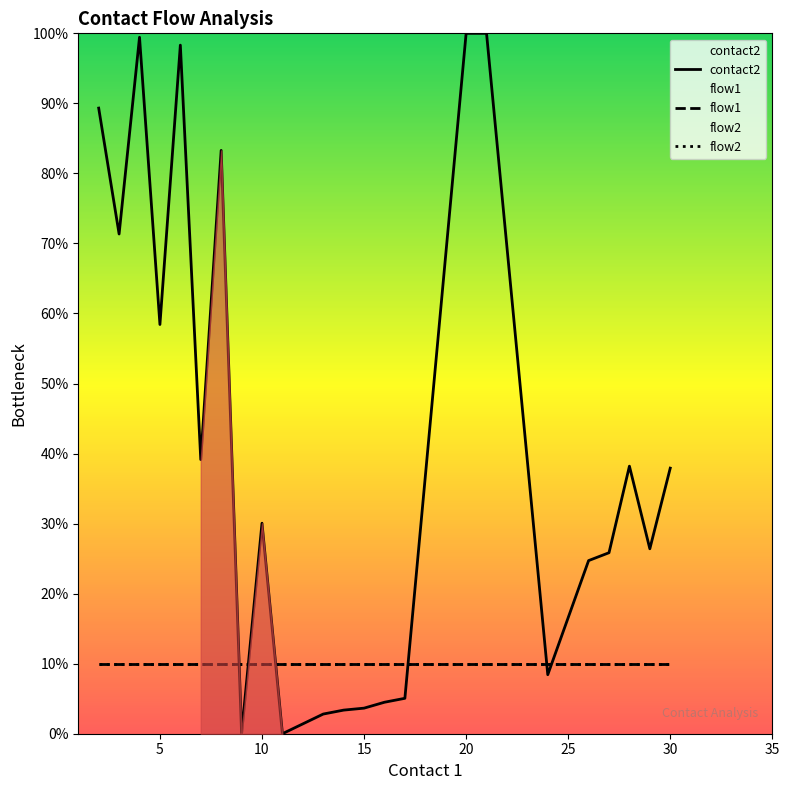

Is the value of flow2 at 0 greater than the value of flow1 at 0?

No